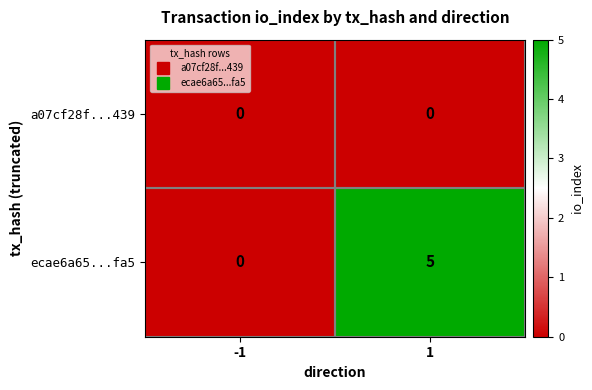

List the labels in order of ecae6a65...fa5 value, smallest first.

-1, 1